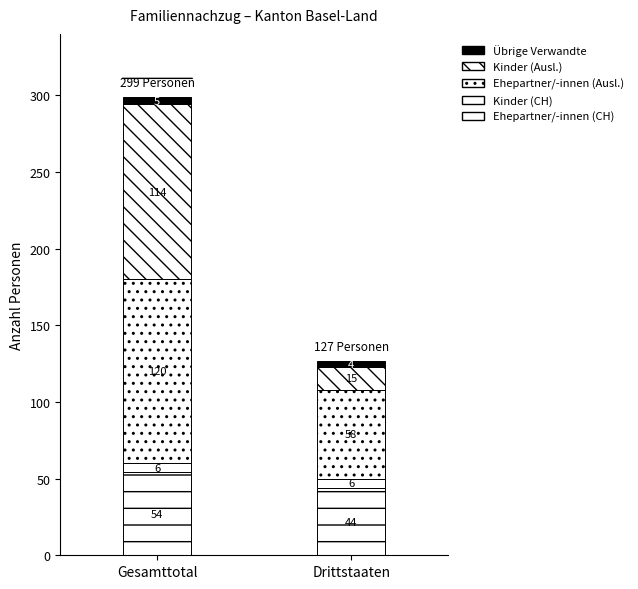

What is the total value across all series at Gesamttotal?

299